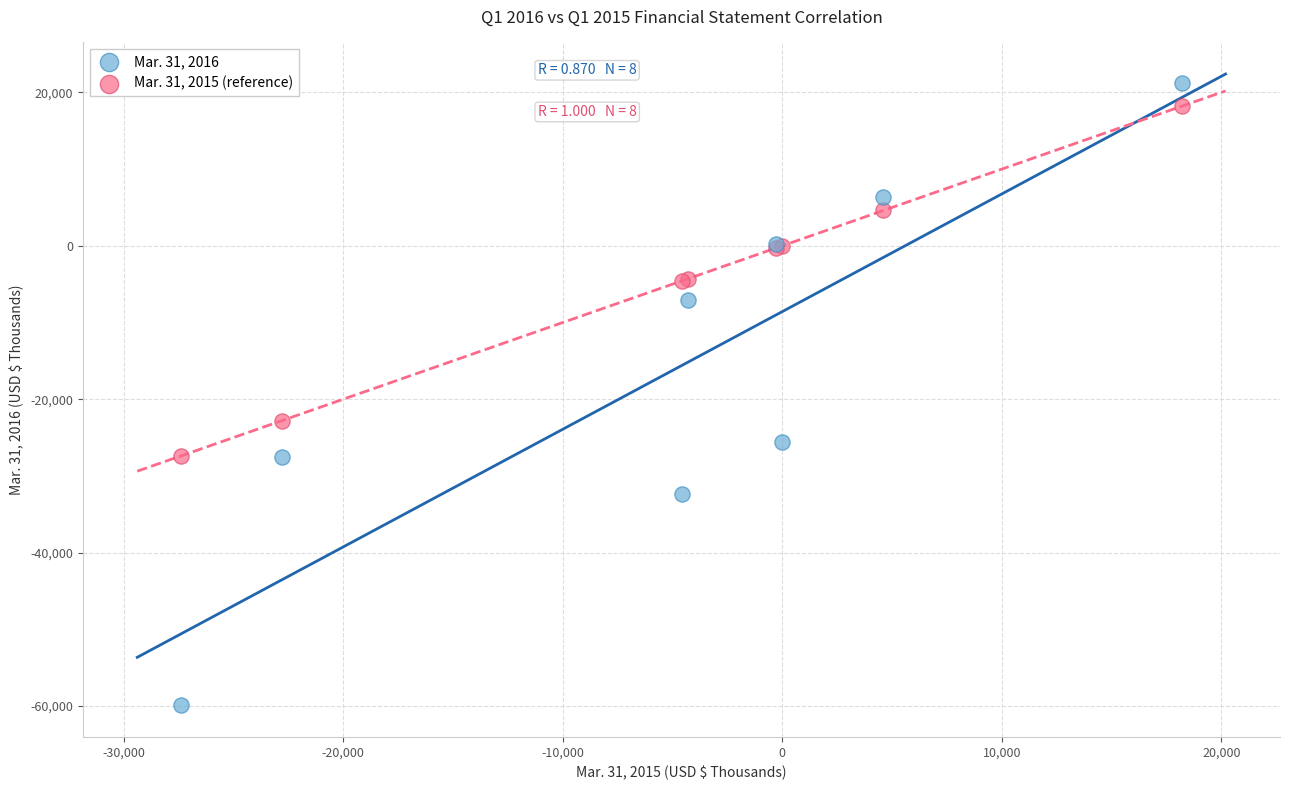

Which series has the largest Y range (max minus min)?

Mar. 31, 2016